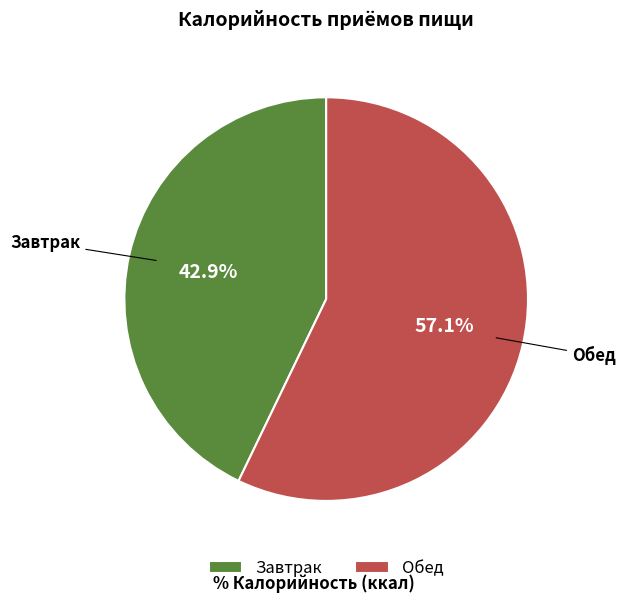

To the nearest percent, what percentage of the pie is Обед?

57%